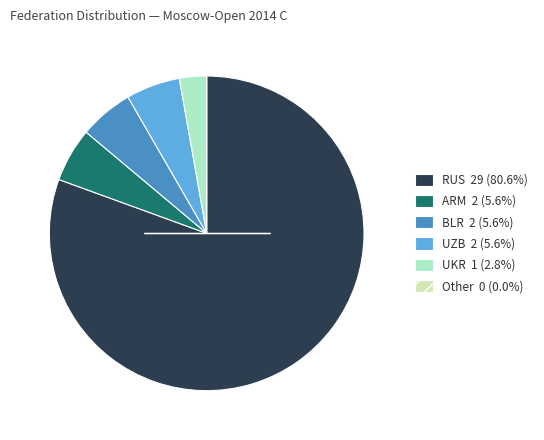

Approximately how many times larger is the value at UKR 1 (2.8%) compared to ARM 2 (5.6%)?

0.5